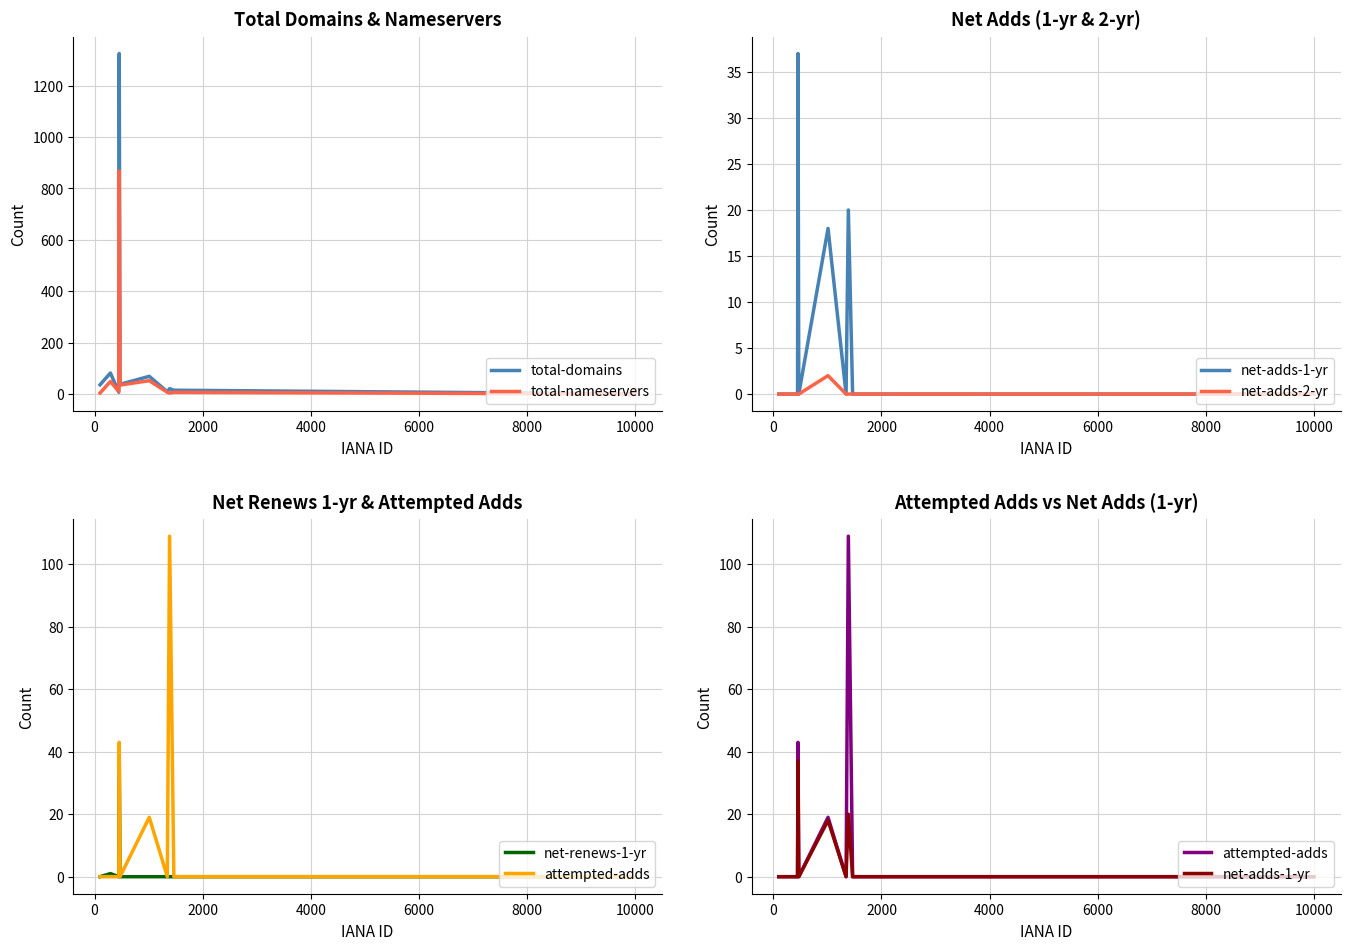

What is the highest value of the total-nameservers series?

868